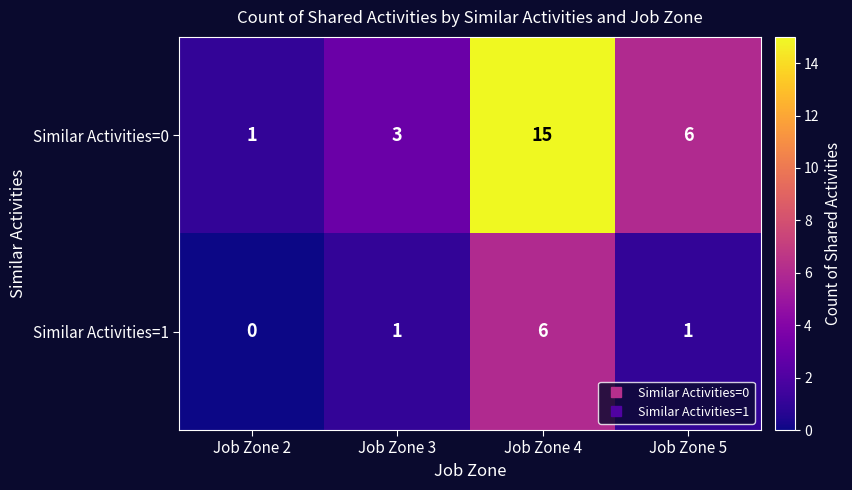

How many series are shown in this chart?

2